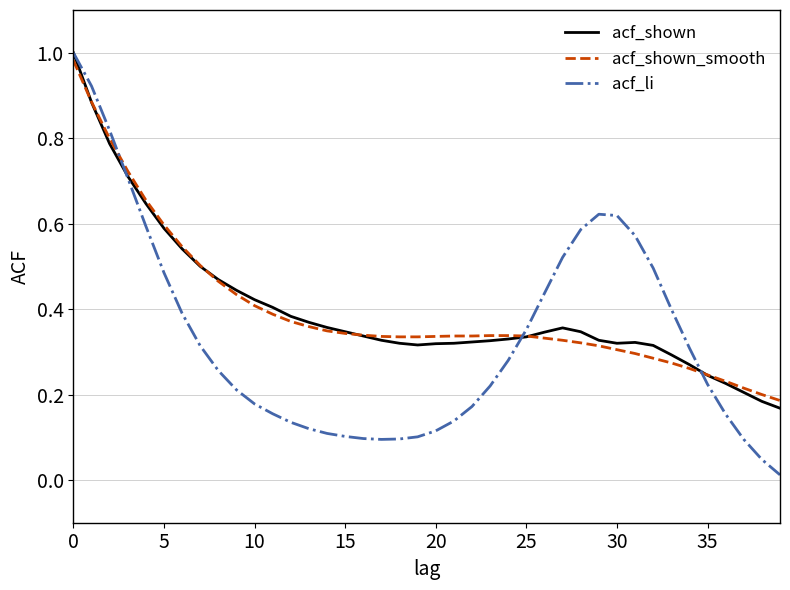

Which series has the largest range (max minus min)?

acf_li